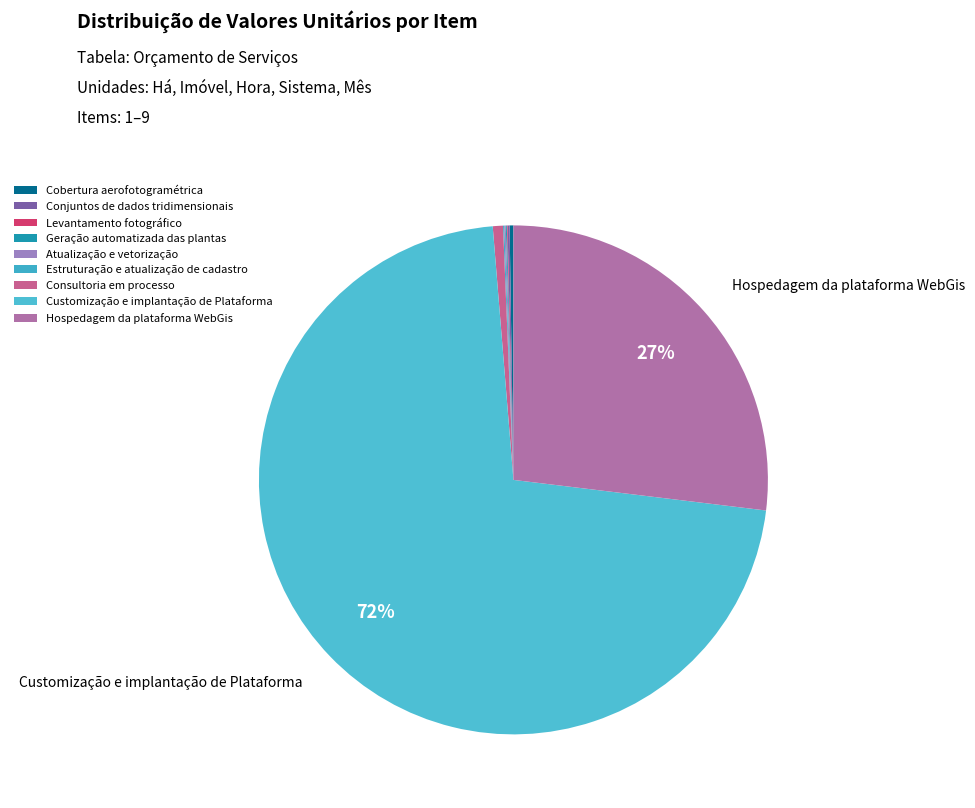

Which has a higher value, Atualização e vetorização or Geração automatizada das plantas?

Atualização e vetorização